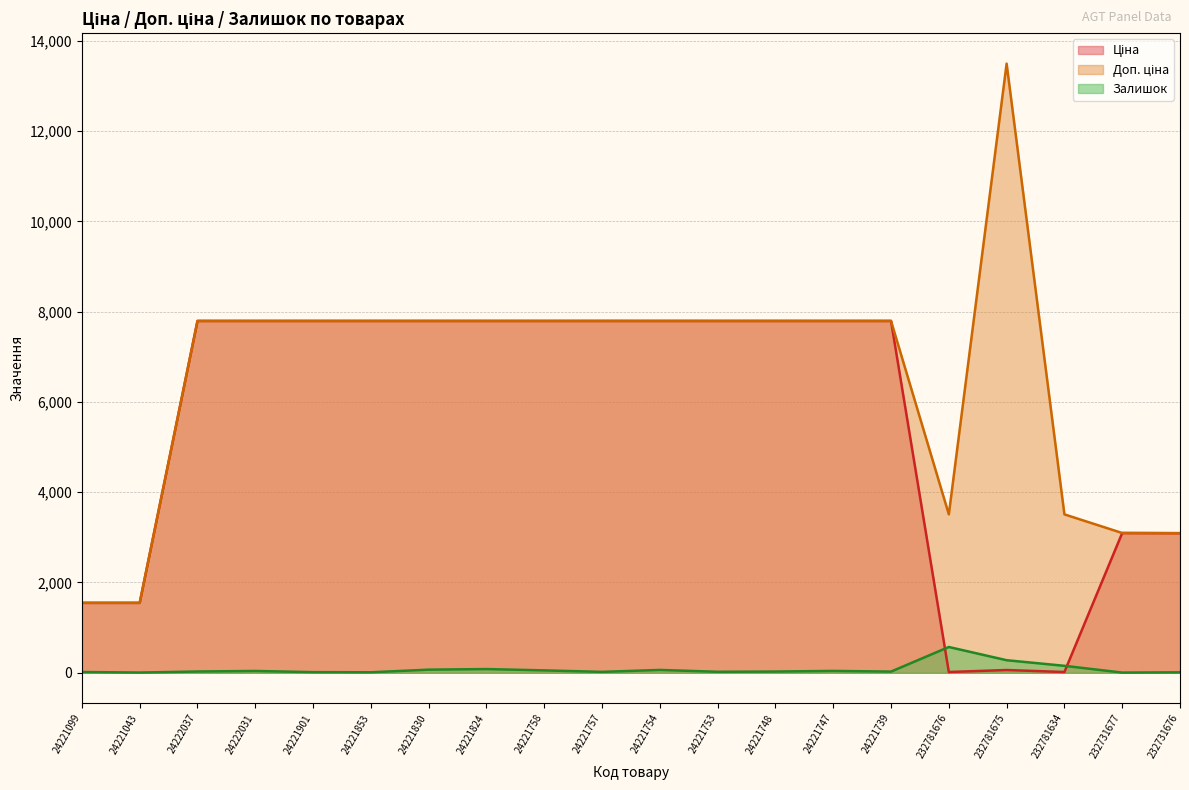

Where do Ціна and Залишок first cross each other?

24221739 and 232781676